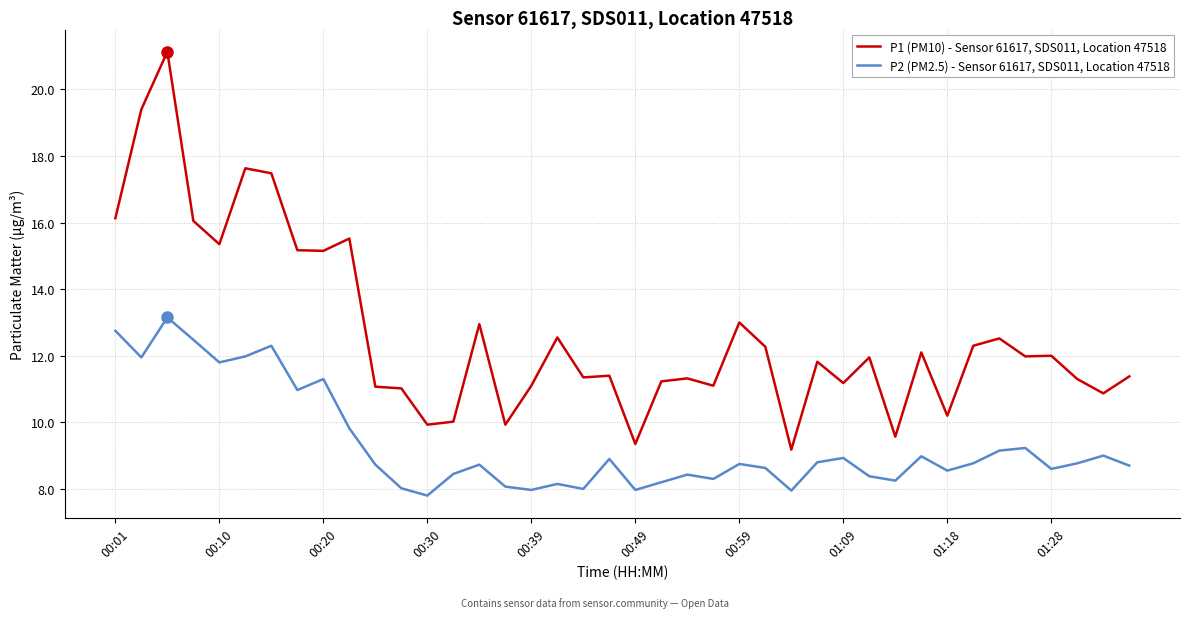

List the series in order of their overall mean, highest first.

P1 (PM10) - Sensor 61617, SDS011, Location 47518, P2 (PM2.5) - Sensor 61617, SDS011, Location 47518